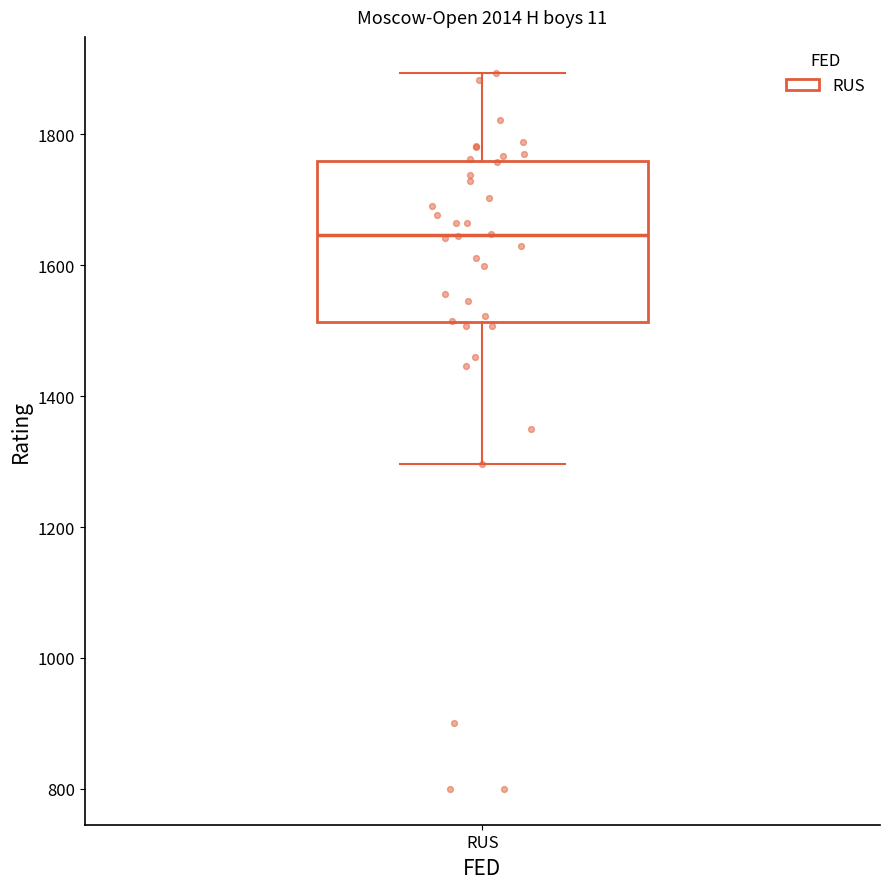

Where does the upper whisker of the box for RUS end on the y-axis? The values are not printed on the chart, so give them approximately, as read against the axis.

1900